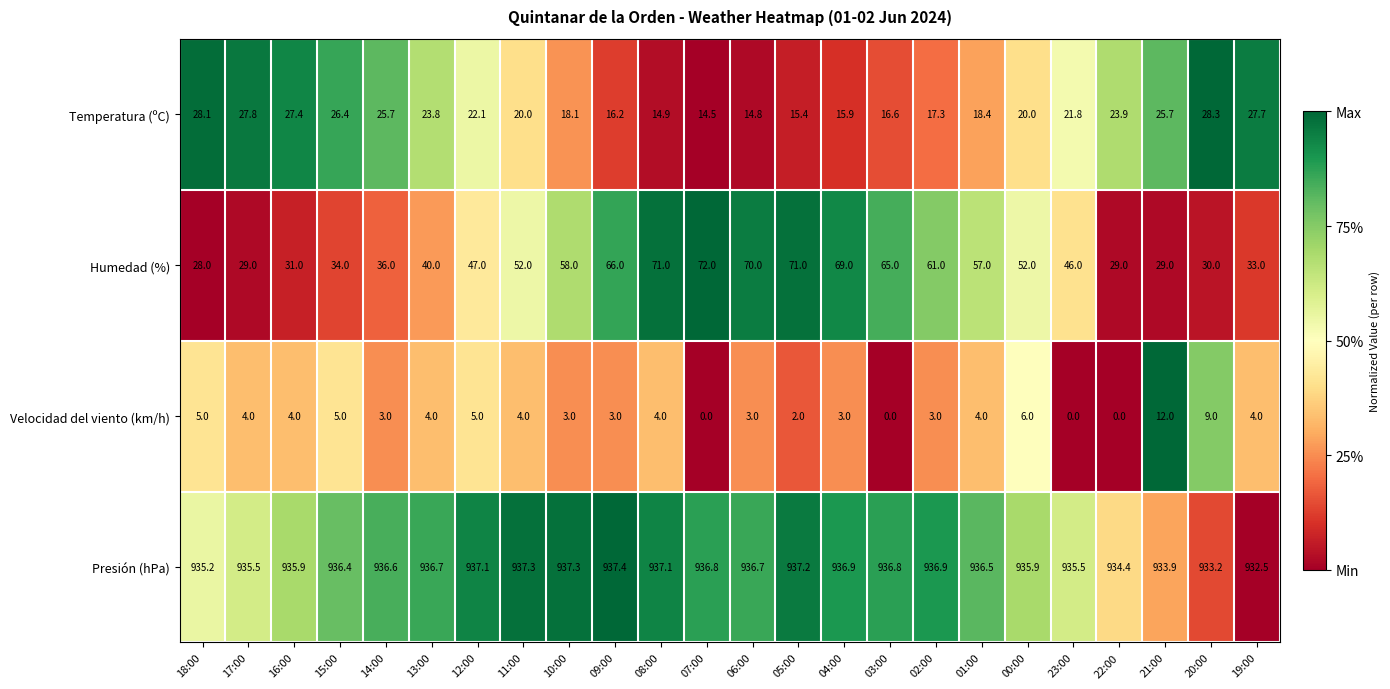

At 04:00, list the series in order from smallest to largest.

Velocidad del viento (km/h), Temperatura (ºC), Humedad (%), Presión (hPa)